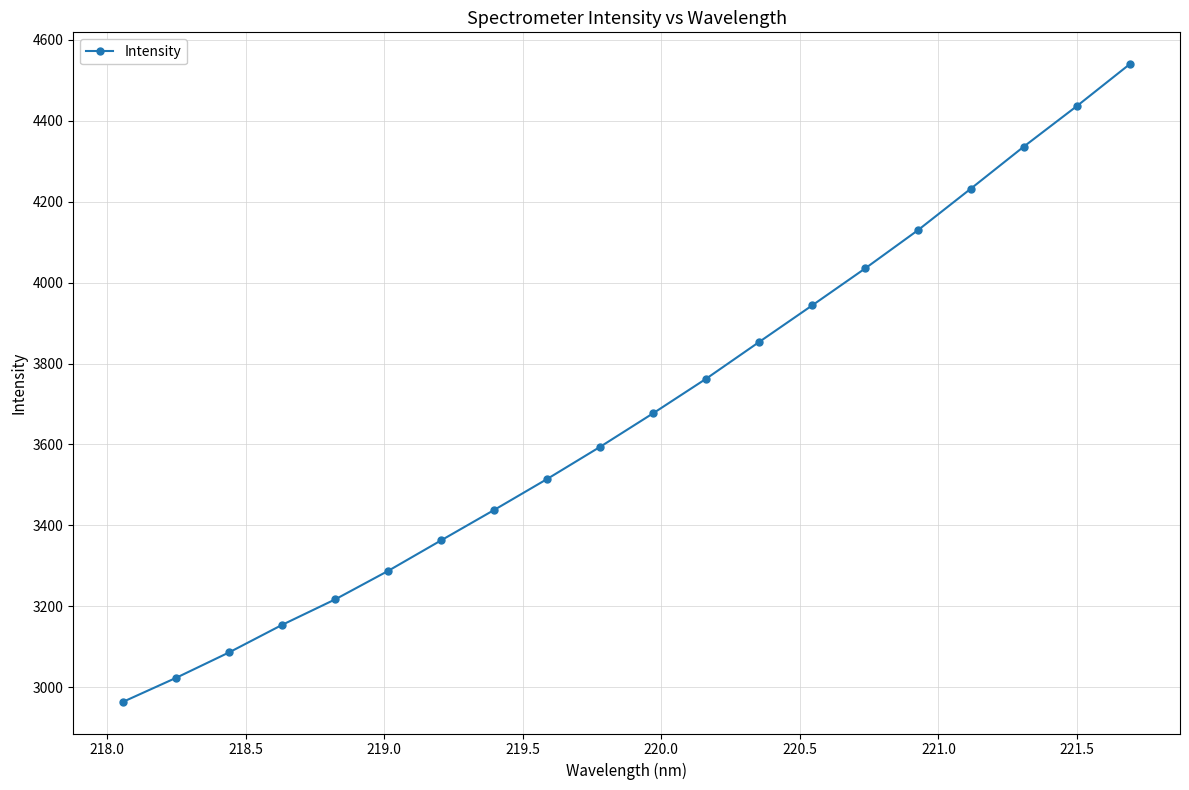

What is the value of the 2nd point from the left?

3023.6